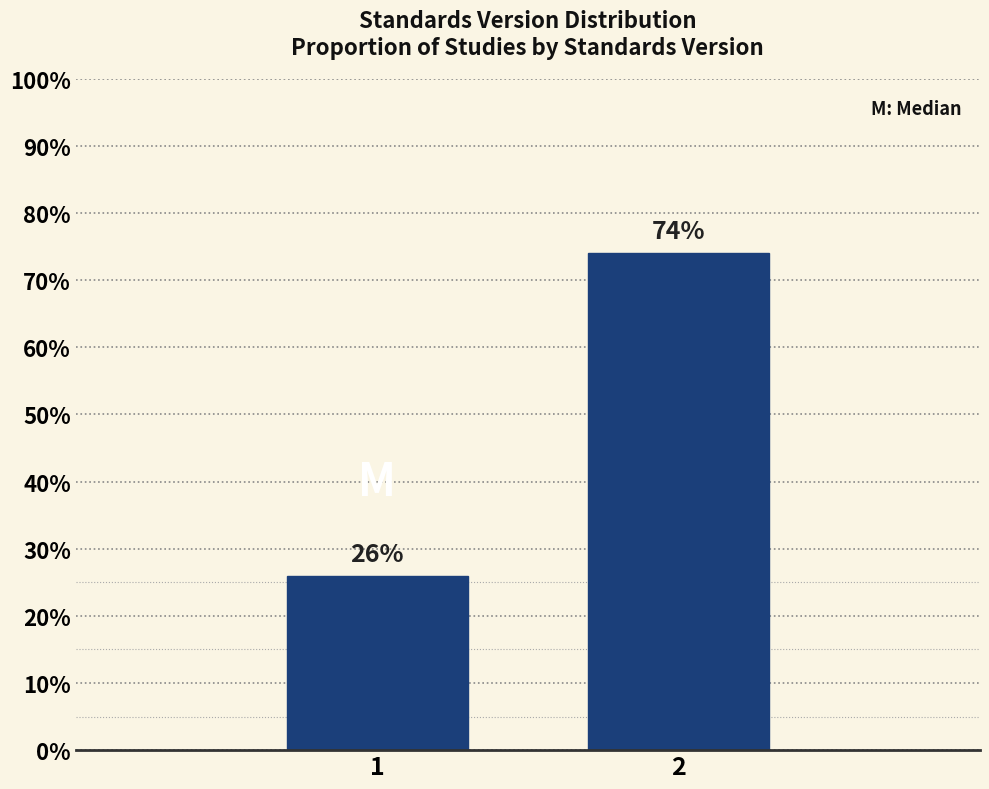

List the labels in order of value, largest first.

2, 1